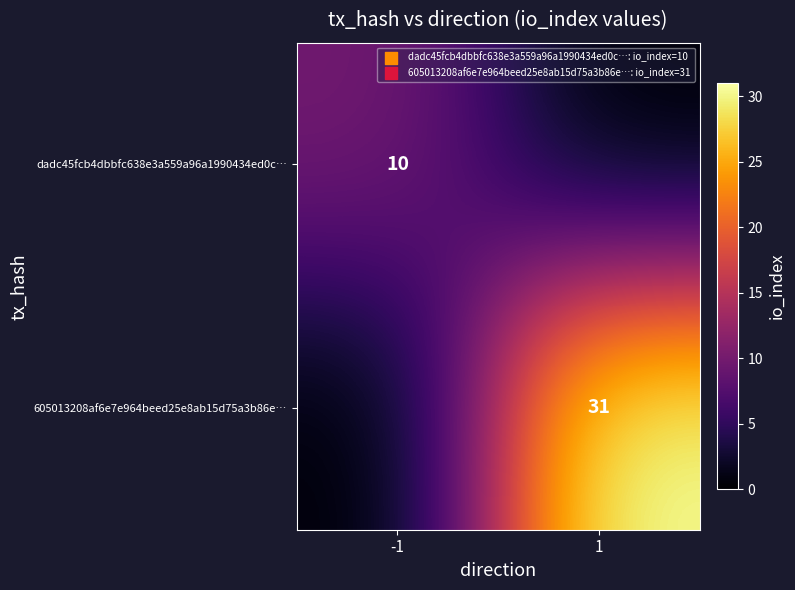

Is it true that dadc45fcb4dbbfc638e3a559a96a1990434ed0c… equals 10 at -1?

True